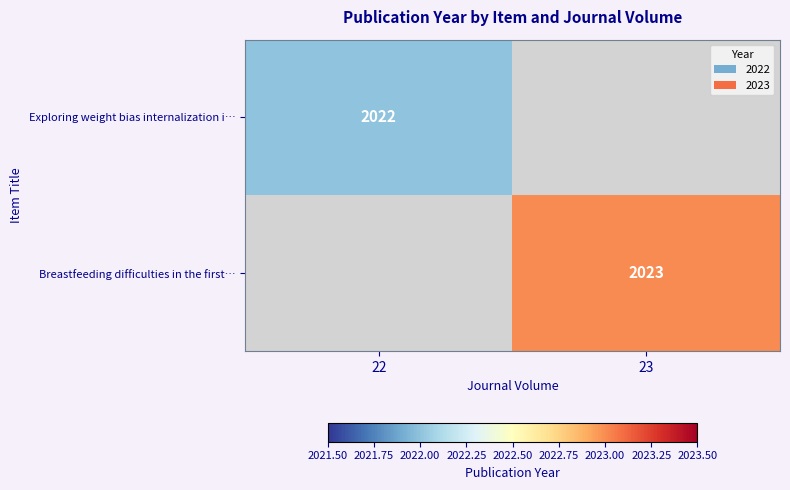

At how many categories does at least one series exceed 2022?

1